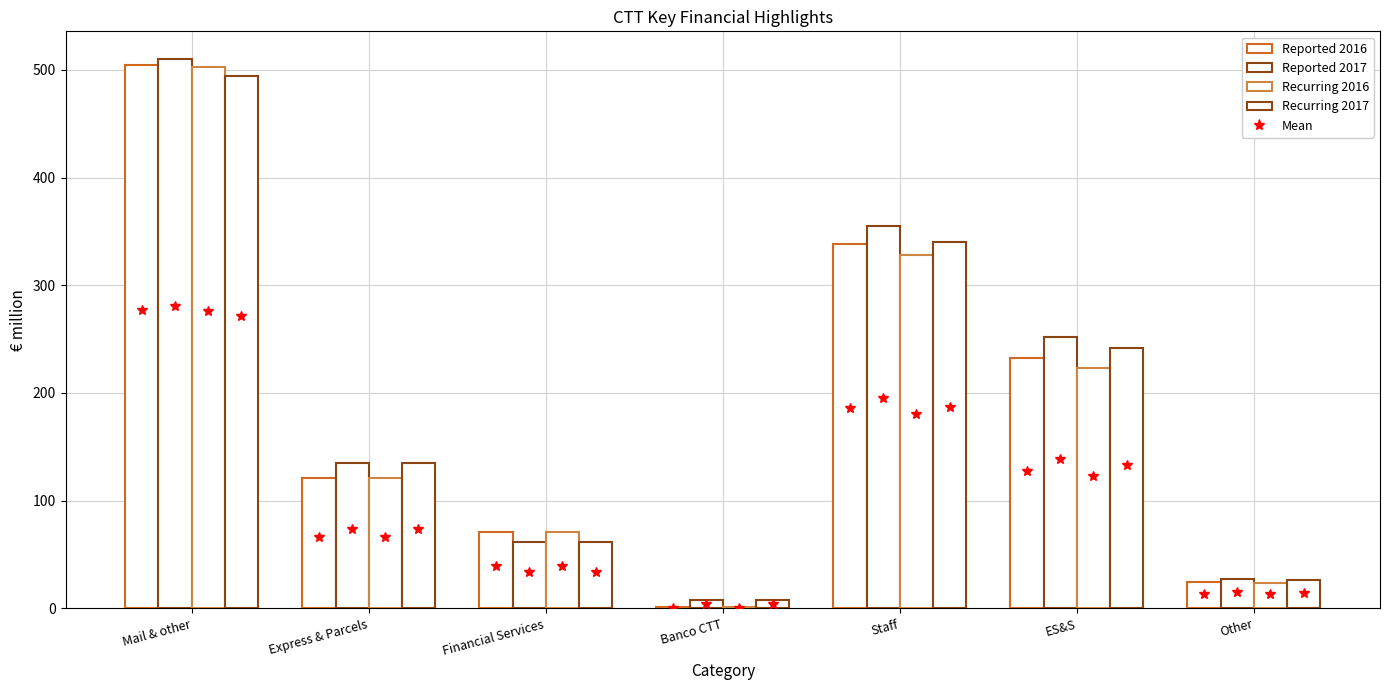

Read the Reported 2017 value at Express & Parcels.

134.6